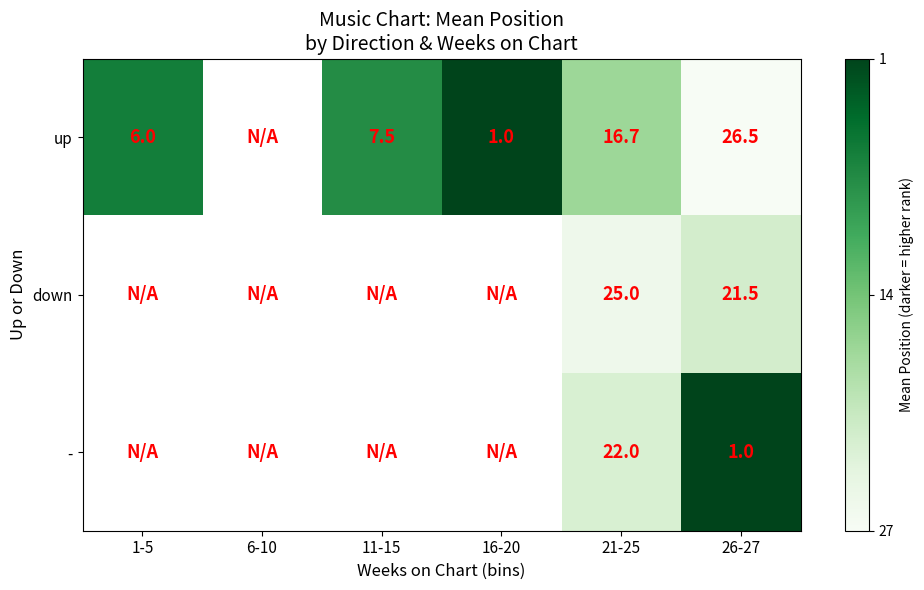

The value of up at 21-25 is 0.1. True or false?

False